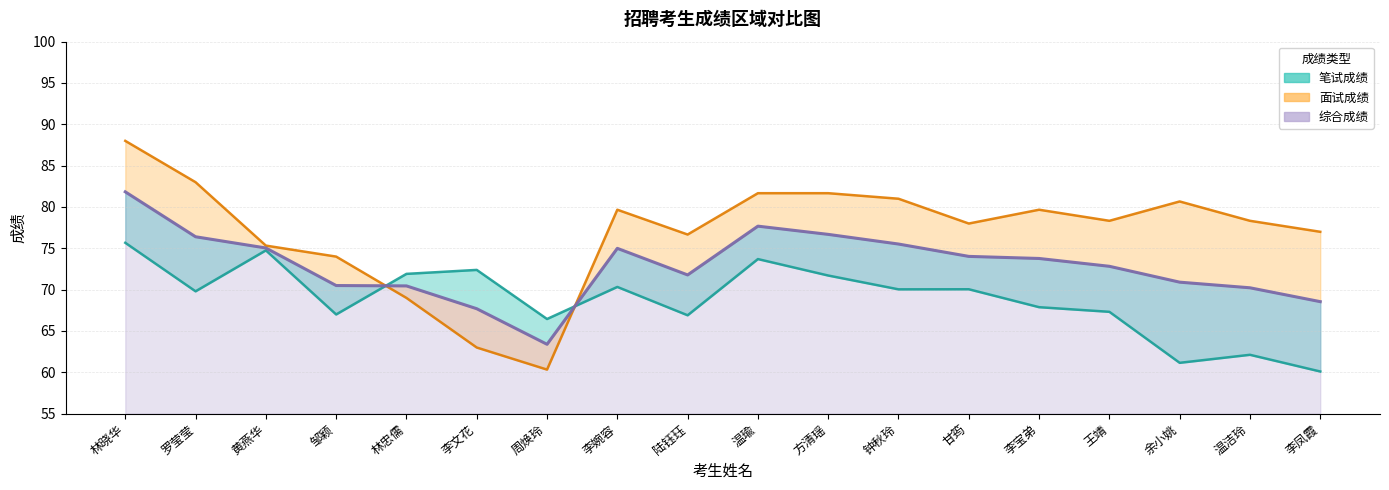

True or false: 面试成绩 has a value of 60.3 at 周焕玲.

True